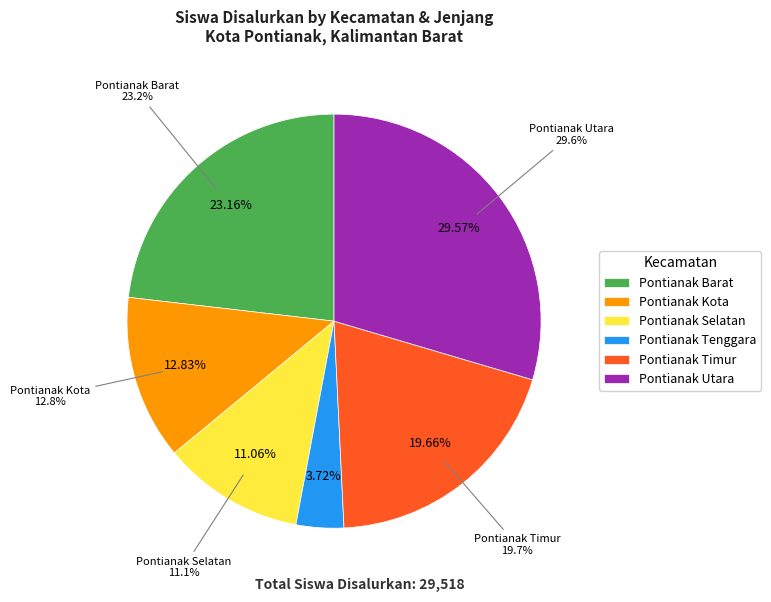

How many segments does this pie chart have?

6